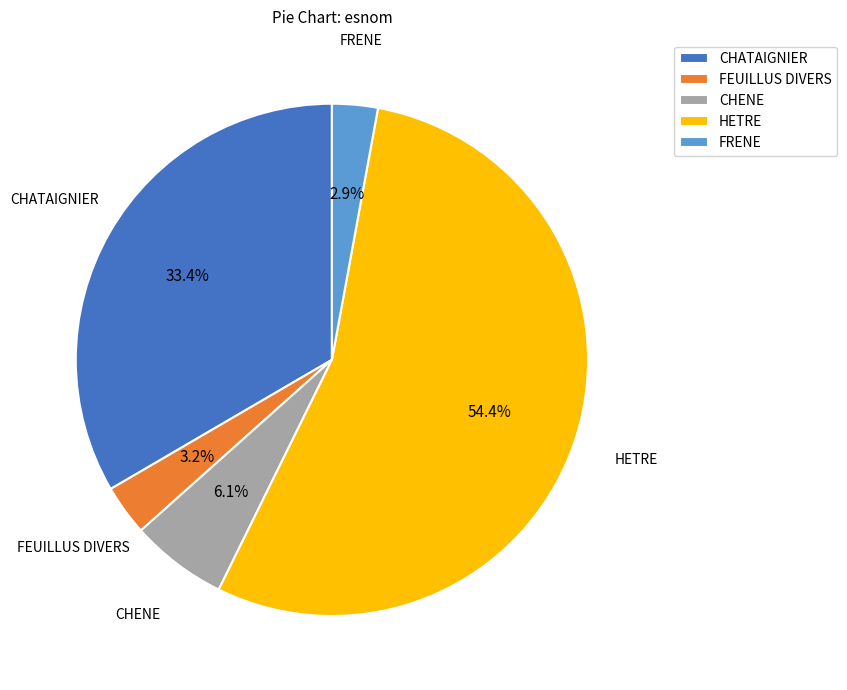

Which category has the biggest portion of the pie?

HETRE